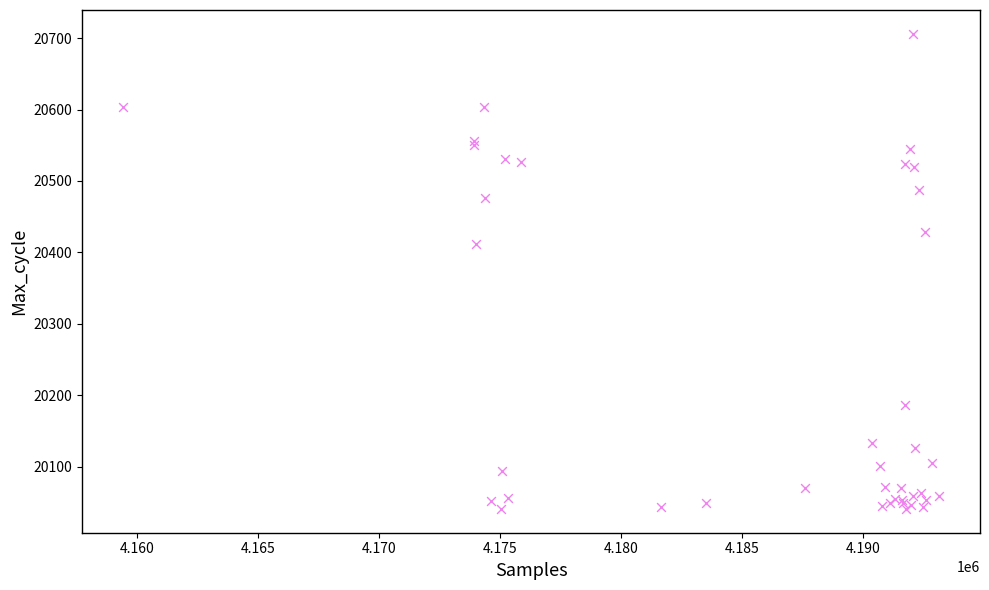

What Y value in the scatter plot is closest to 20373?

20412